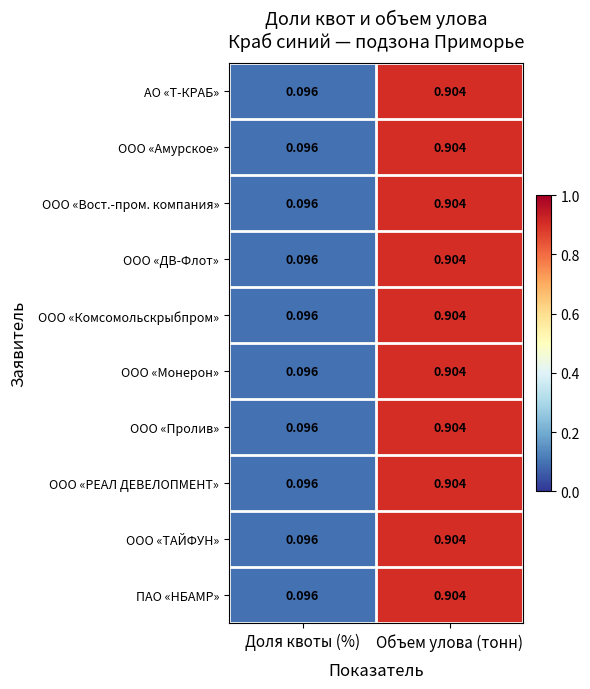

At which category does the chart reach its peak across all series?

Объем улова (тонн)